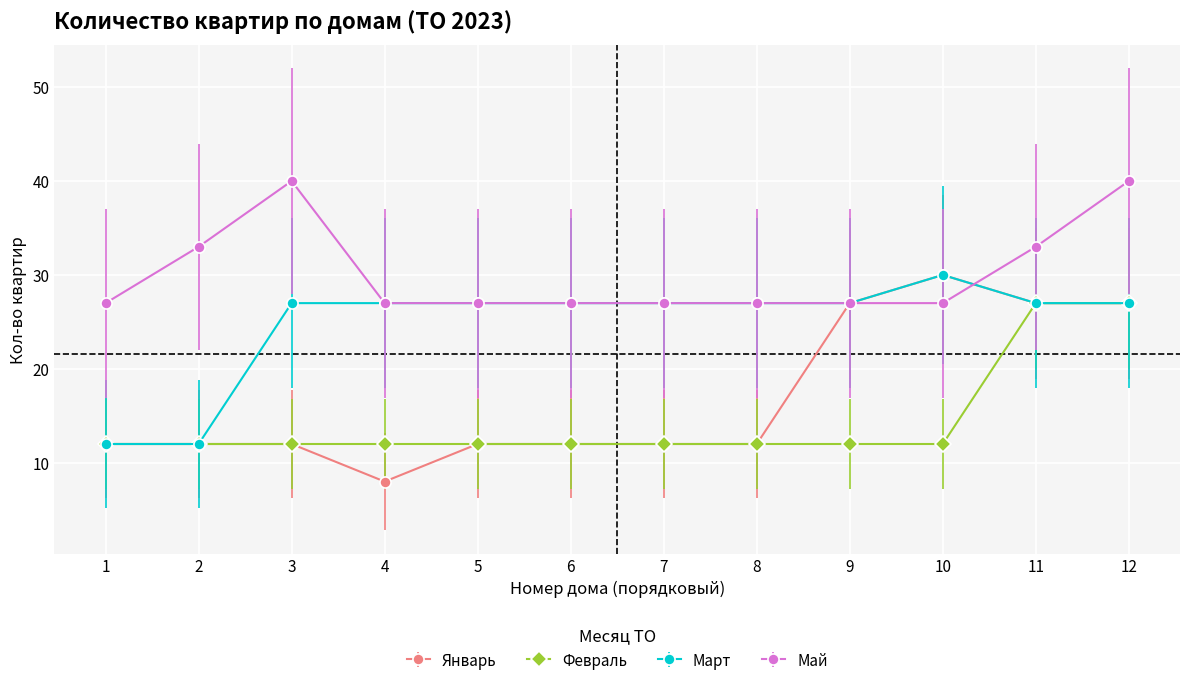

List the series in order of their overall mean, highest first.

Май, Март, Январь, Февраль